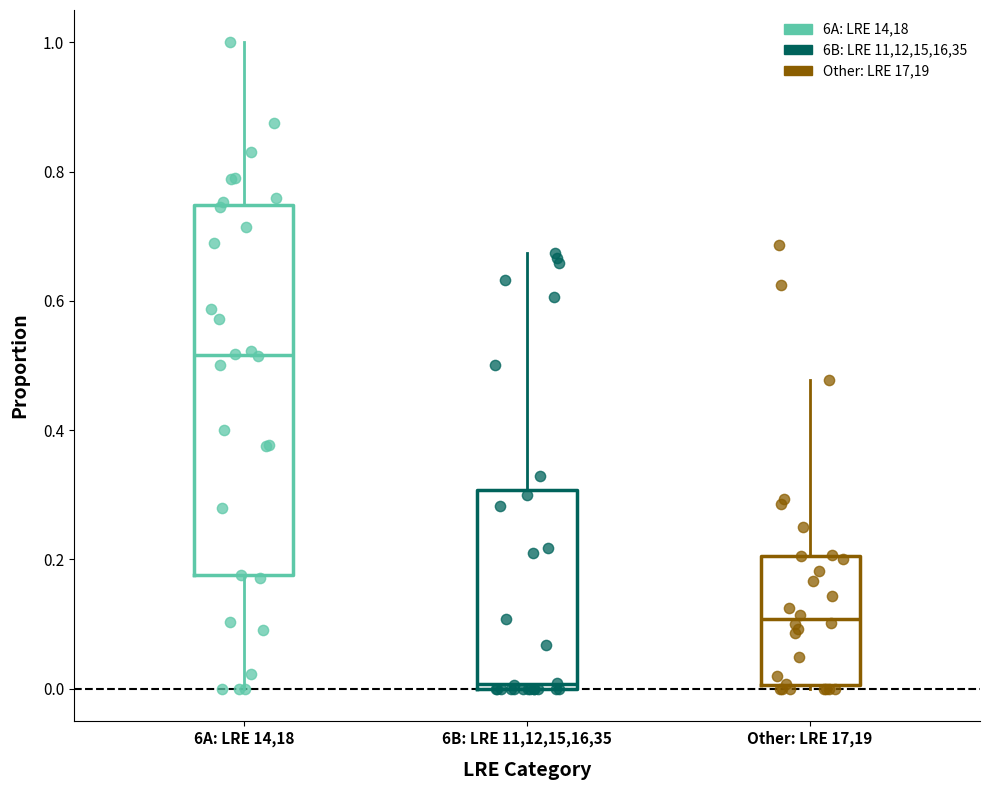

Reading left to right, read every box against the y-axis: the position of its median line, the range the box covers, and the ends of its whiskers. The values are not printed on the chart, so give them approximately, as read against the axis.

6A: LRE 14,18: median 0.52, box 0.18 to 0.74, whiskers 0.00 to 1.00
6B: LRE 11,12,15,16,35: median 0.00 (just above the box's lower edge), box 0.00 to 0.30, whiskers 0.00 to 0.68
Other: LRE 17,19: median 0.10, box 0.00 to 0.20, whiskers 0.00 to 0.48